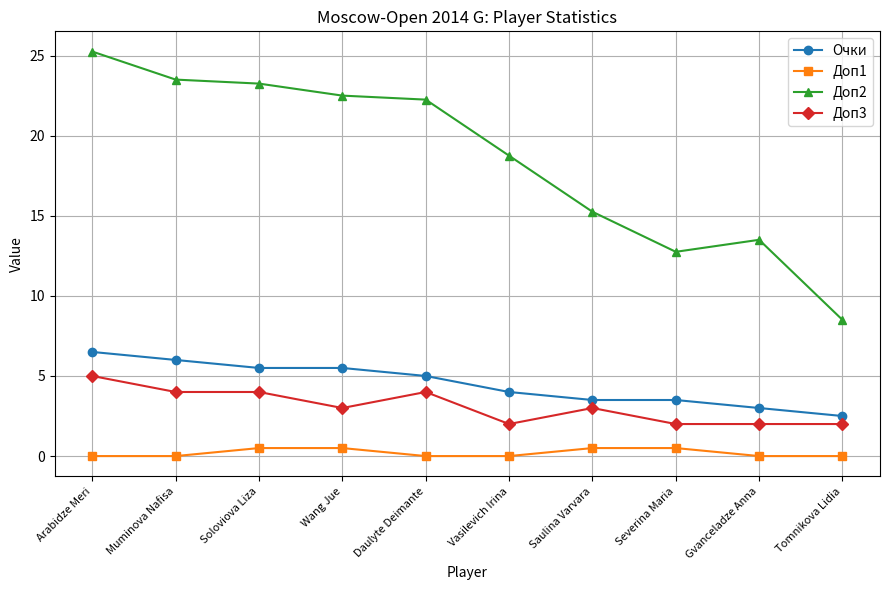

What is the difference between the maximum and minimum values in the Доп3 series?

3.0